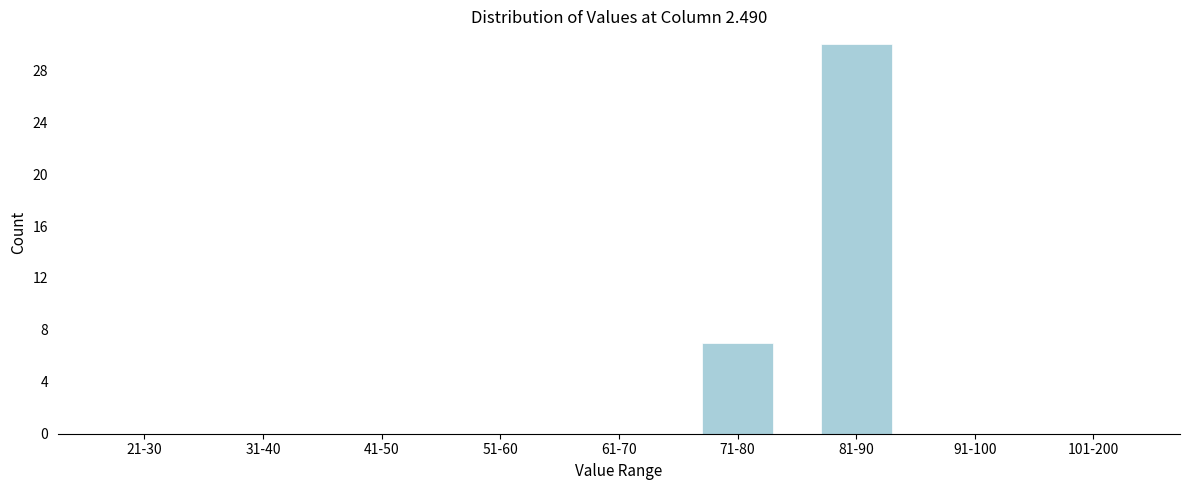

Reading right to left, what are all the values shown in this chart?

101-200=0	91-100=0	81-90=30	71-80=7	61-70=0	51-60=0	41-50=0	31-40=0	21-30=0